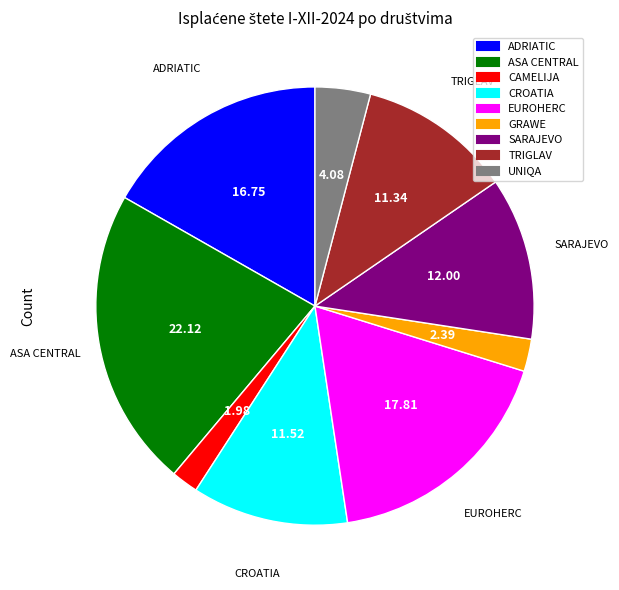

Which has a higher value, UNIQA or ADRIATIC?

ADRIATIC